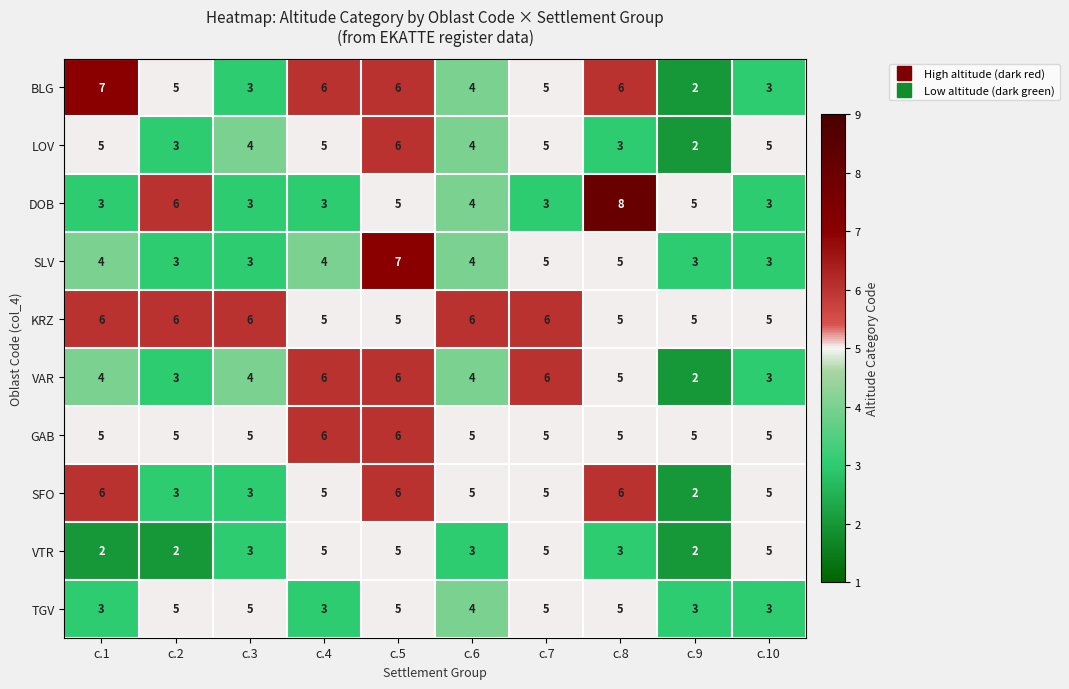

The SFO series shows 6 at с.5. True or false?

True